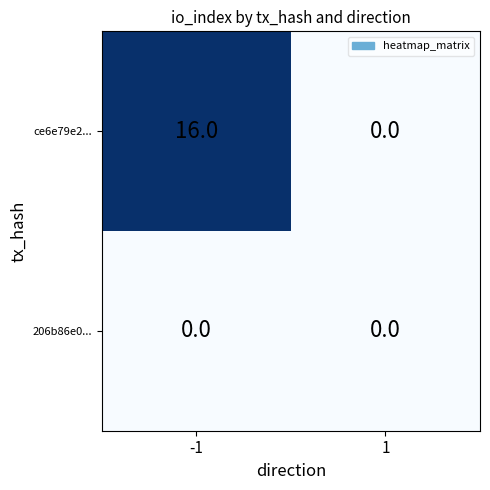

Which series has the largest range (max minus min)?

ce6e79e2...